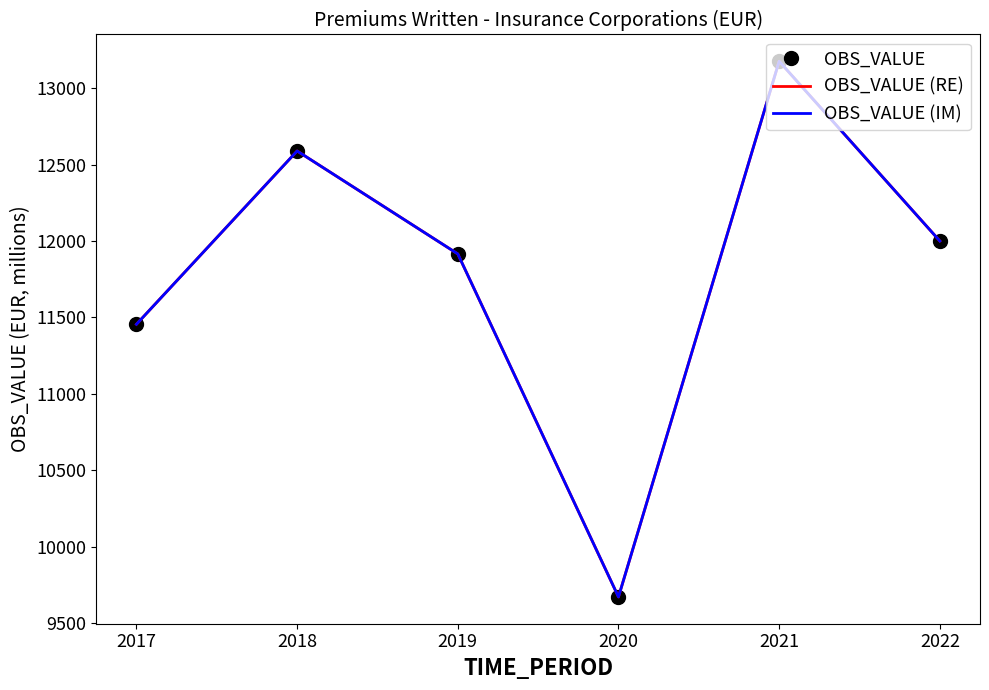

Which series has the largest total across all categories?

OBS_VALUE